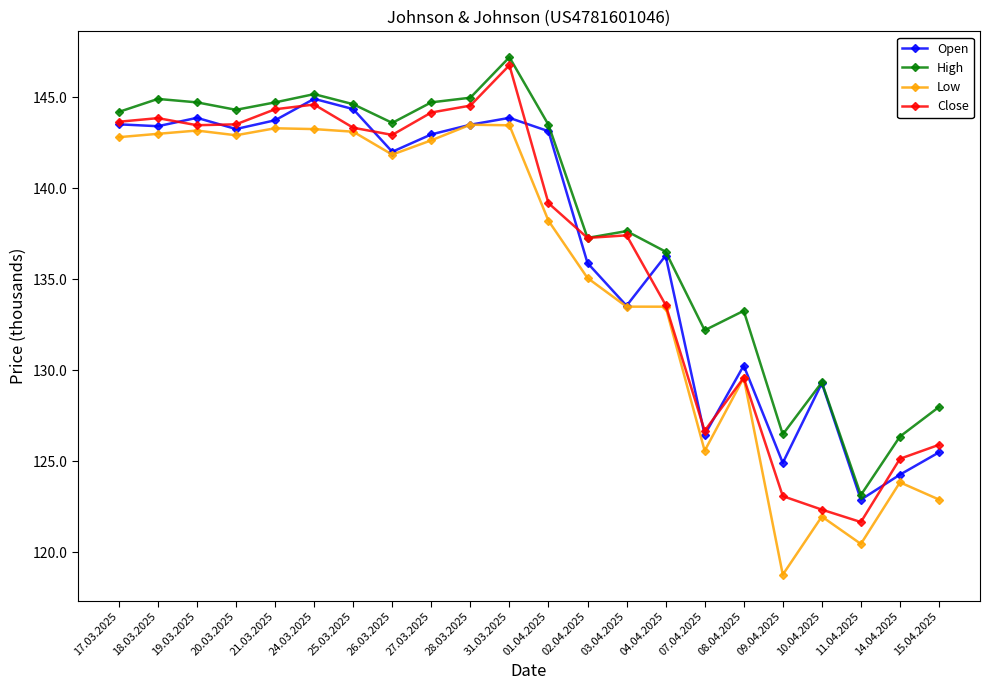

Rank the categories by Close value from lowest to highest.

11.04.2025, 10.04.2025, 09.04.2025, 14.04.2025, 15.04.2025, 07.04.2025, 08.04.2025, 04.04.2025, 02.04.2025, 03.04.2025, 01.04.2025, 26.03.2025, 25.03.2025, 19.03.2025, 20.03.2025, 17.03.2025, 18.03.2025, 27.03.2025, 21.03.2025, 28.03.2025, 24.03.2025, 31.03.2025